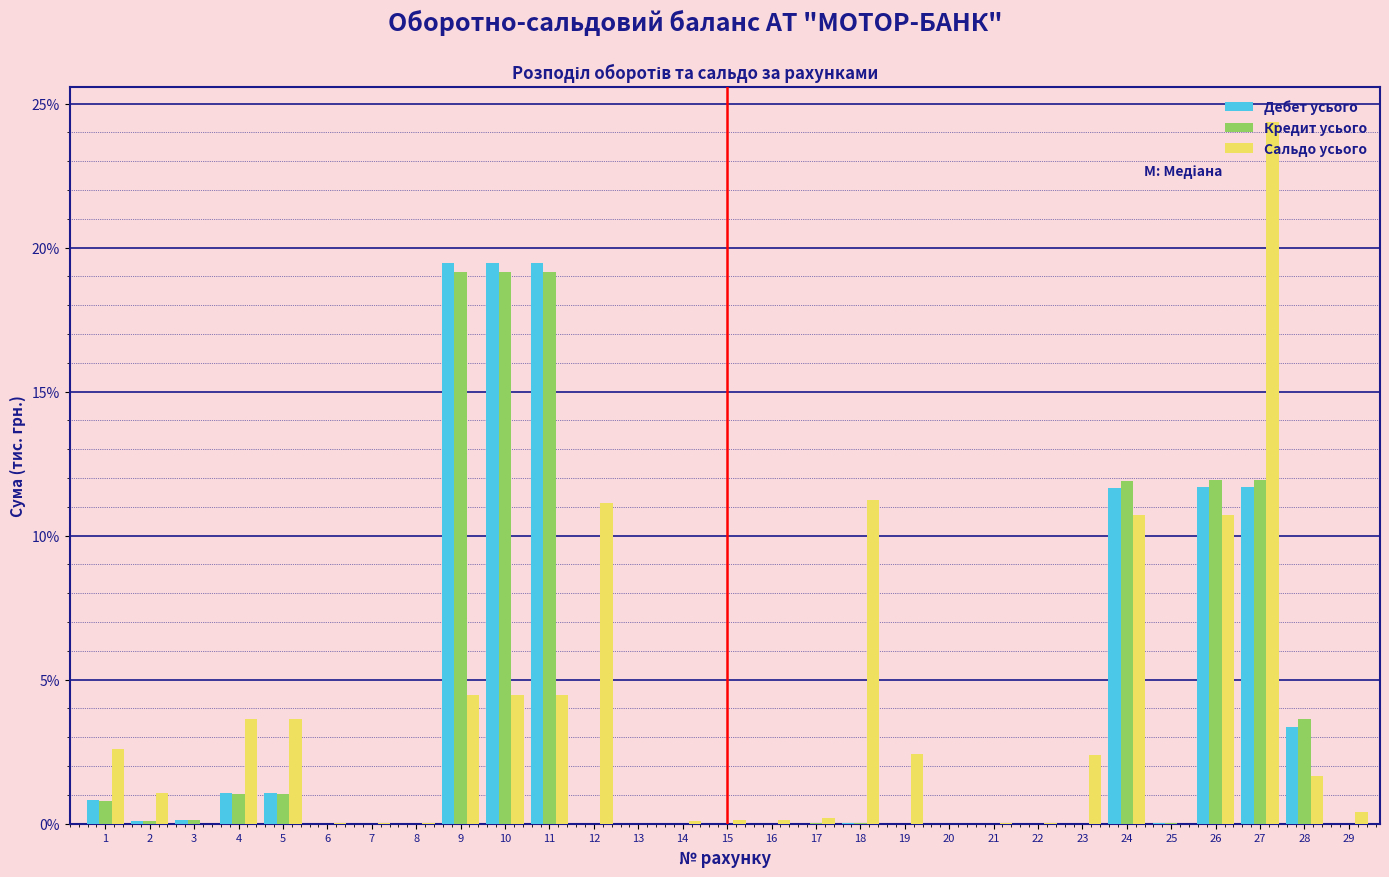

At which category is the sum across all series the highest?

27